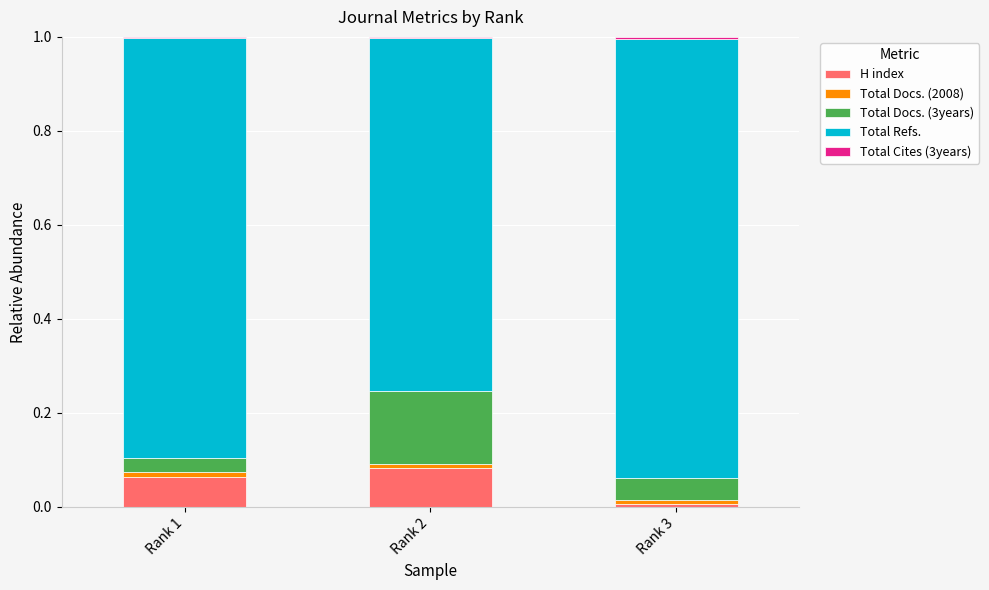

True or false: H index has a value of 0.0 at Rank 2.

False